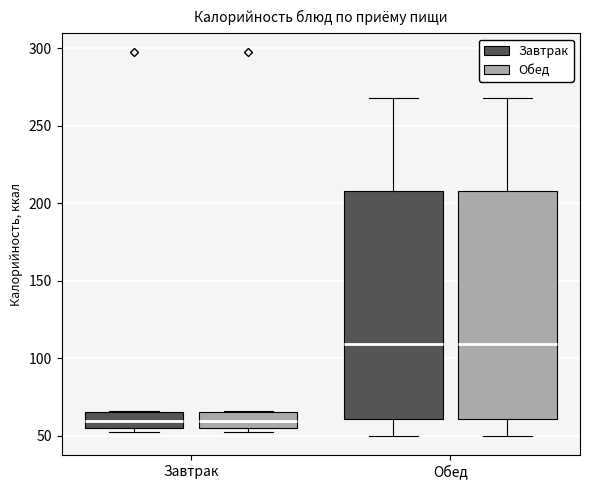

Where is the upper edge of the box for Завтрак (Обед) on the y-axis? The values are not printed on the chart, so give them approximately, as read against the axis.

65